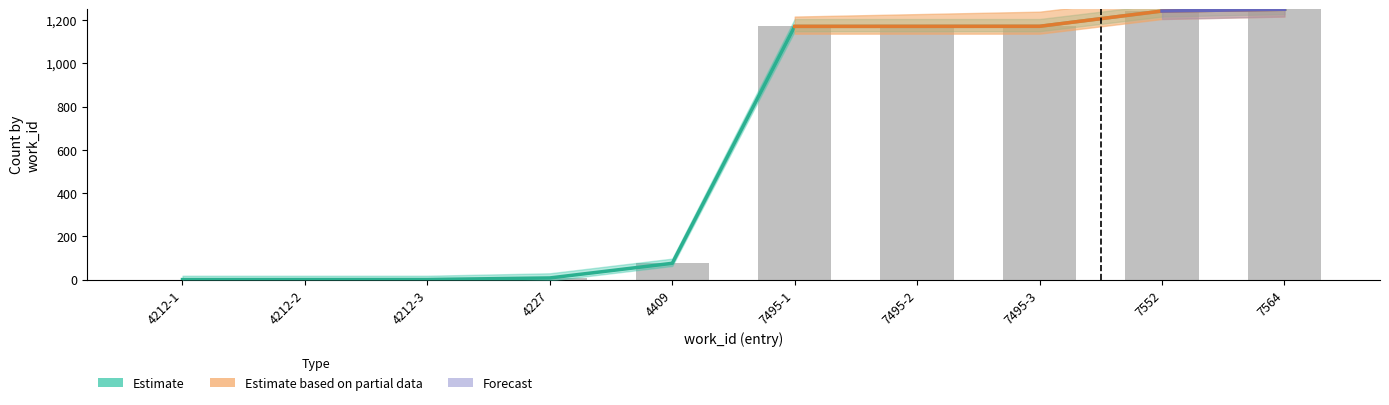

Where does the data first go above 1170?

7495-1